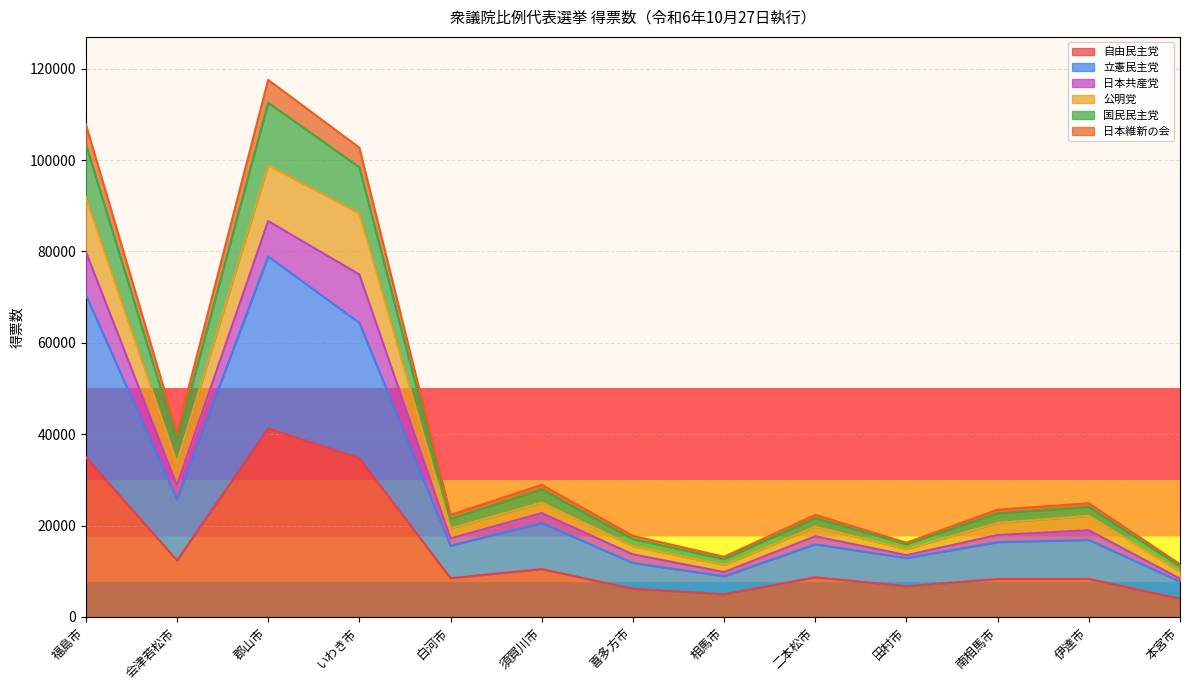

True or false: 自由民主党 has a value of 14025 at 二本松市.

False